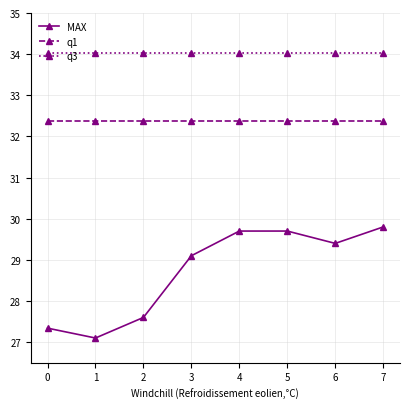

The value of MAX at 5 is 12.6. True or false?

False